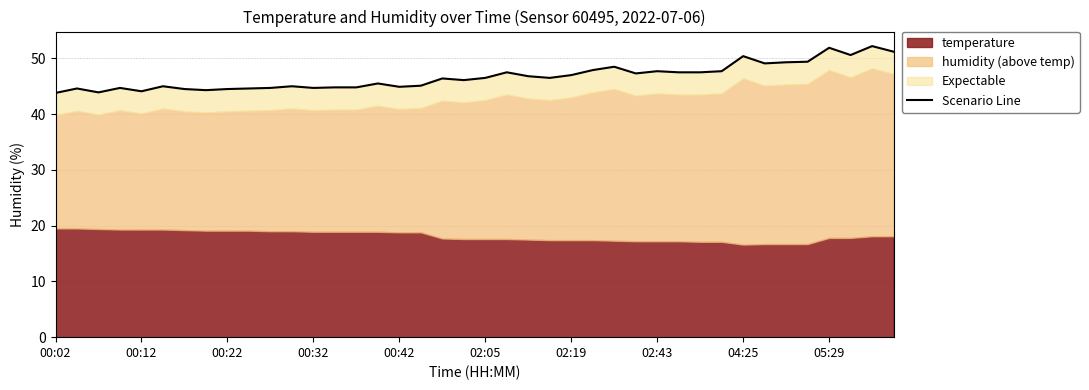

Reading left to right, what are all the values shown in this chart?

43.8	44.6	43.9	44.7	44.1	45.0	44.5	44.3	44.5	44.6	44.7	45.0	44.7	44.8	44.8	45.5	44.9	45.1	46.4	46.1	46.5	47.5	46.8	46.5	47.0	47.9	48.5	47.3	47.7	47.5	47.5	47.7	50.4	49.1	49.3	49.4	51.9	50.6	52.2	51.2